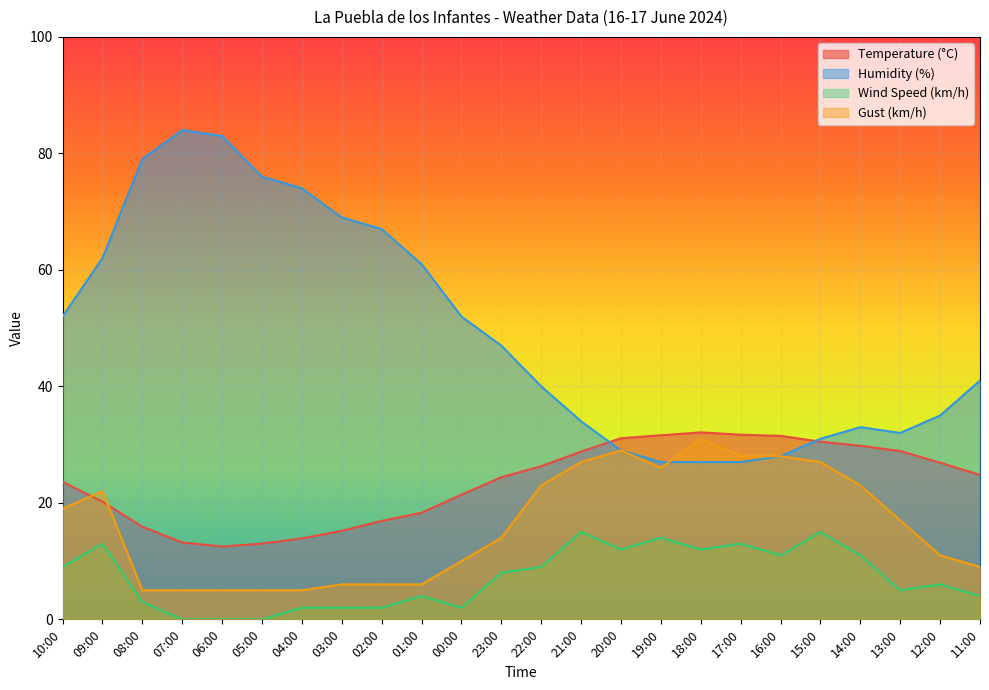

At which category is the sum across all series the highest?

09:00